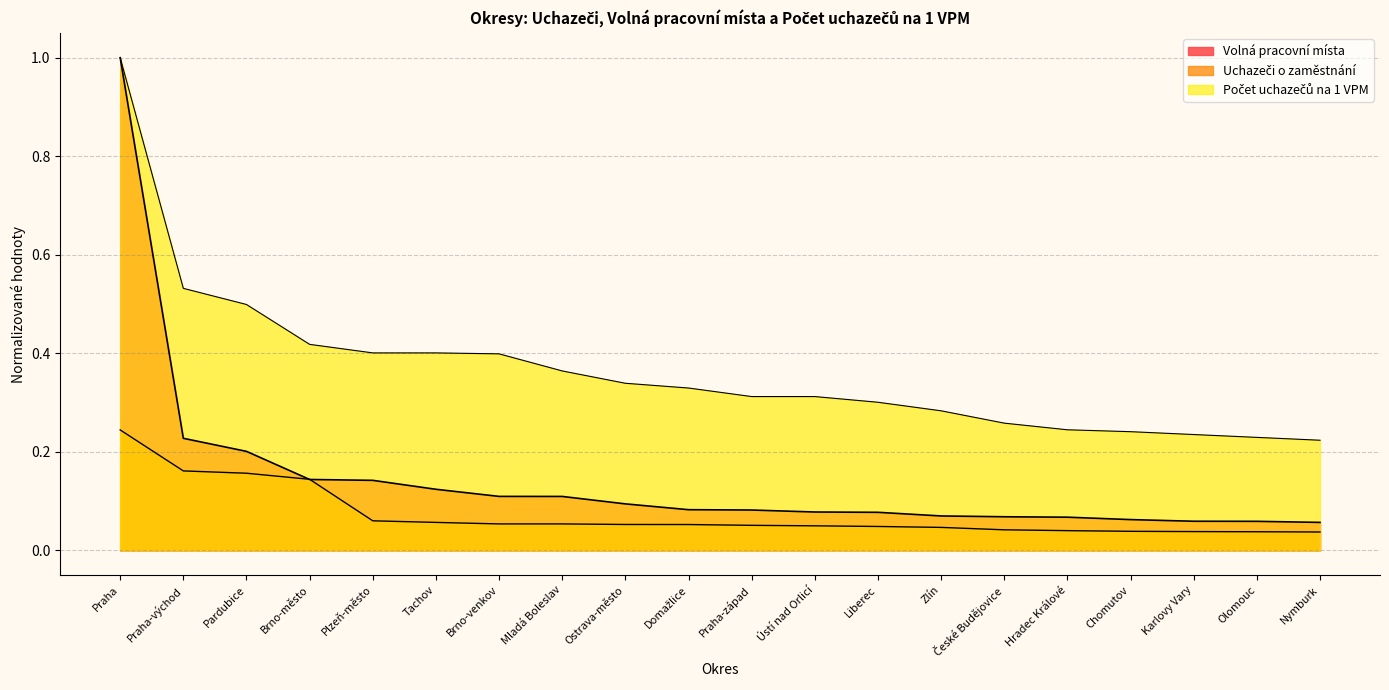

What is the label of the 20th point from the left?

Nymburk